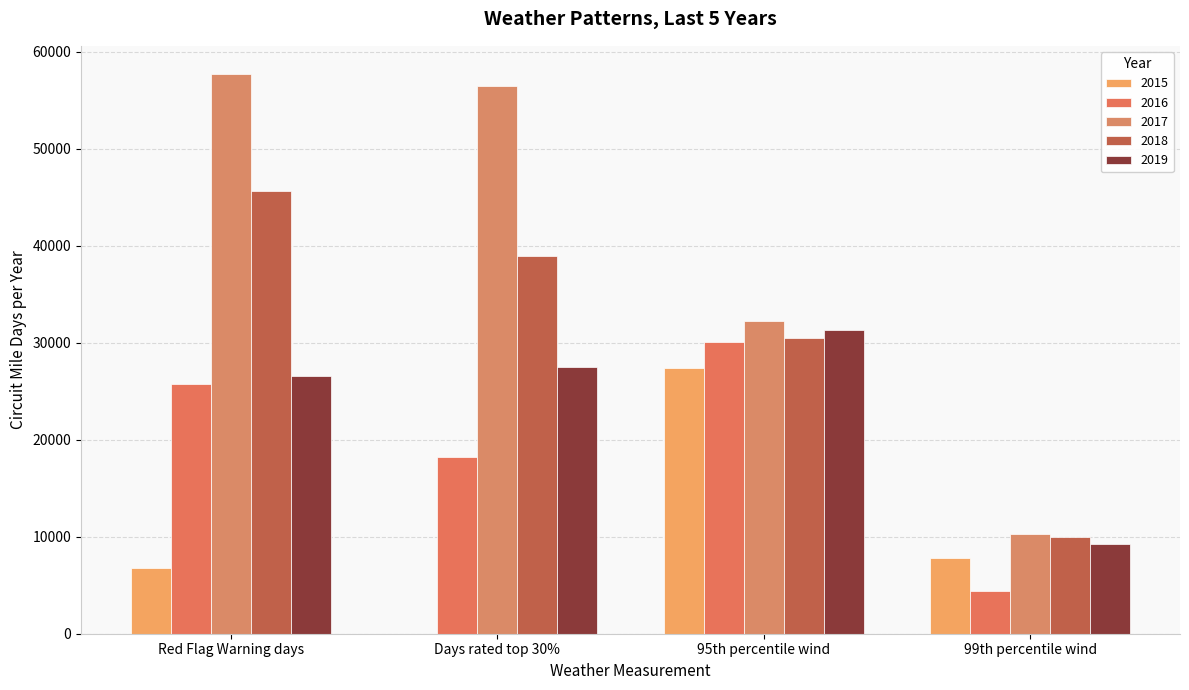

Rank the categories by 2019 value from highest to lowest.

95th percentile wind, Days rated top 30%, Red Flag Warning days, 99th percentile wind